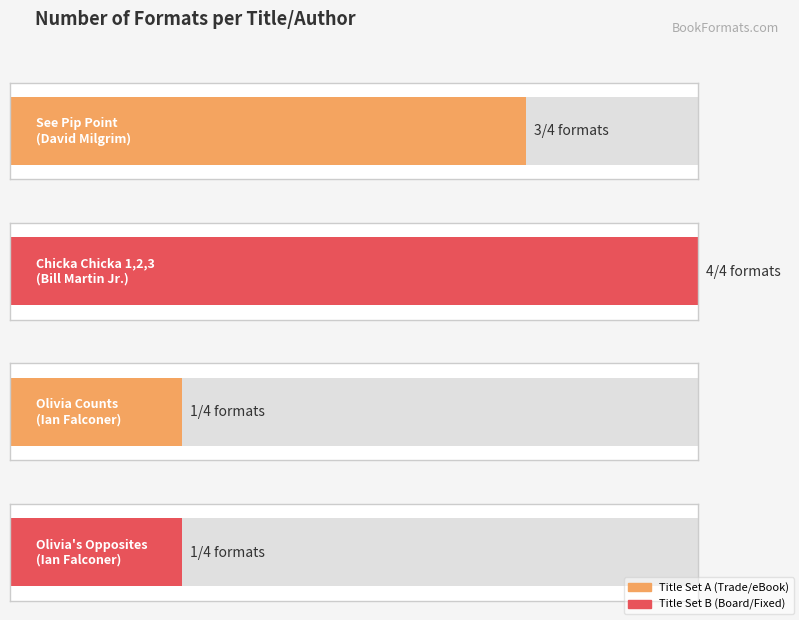

What is the change in value from David Milgrim to Ian Falconer (Olivia Opposites)?

-2